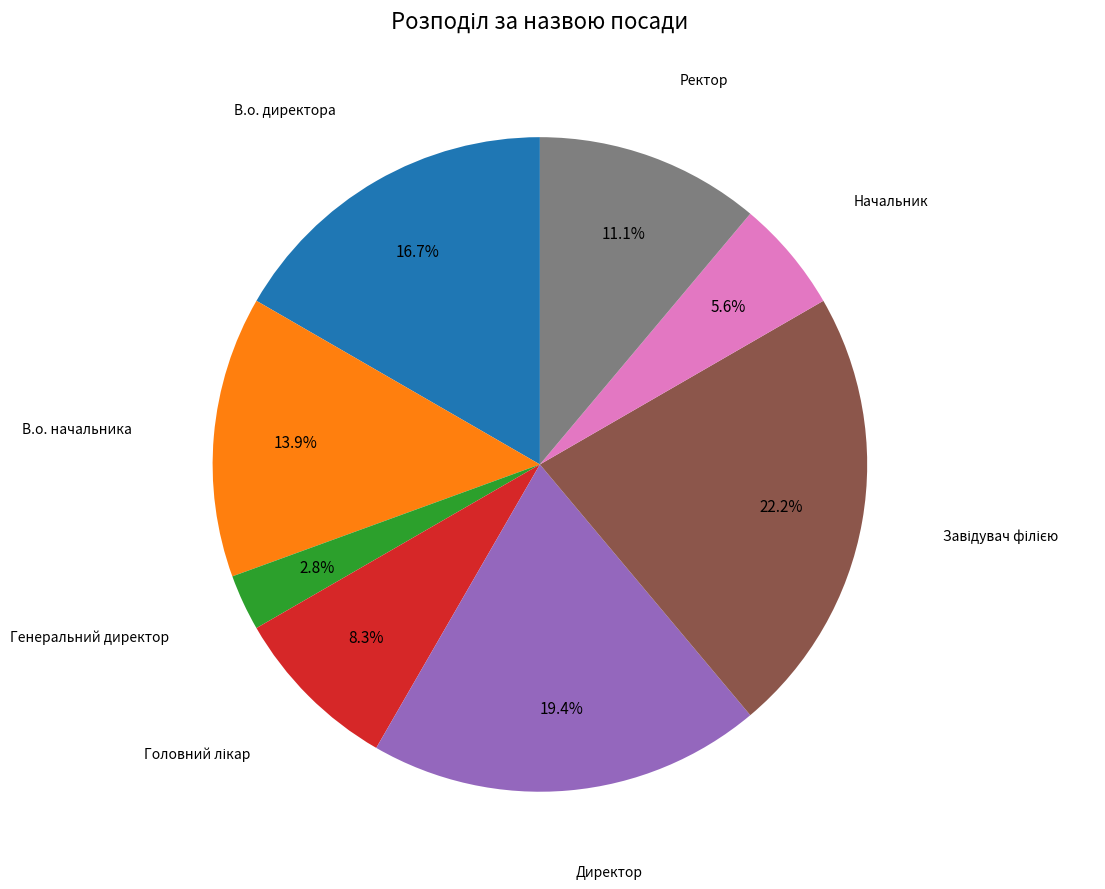

Does Директор account for over 50% of the chart?

No